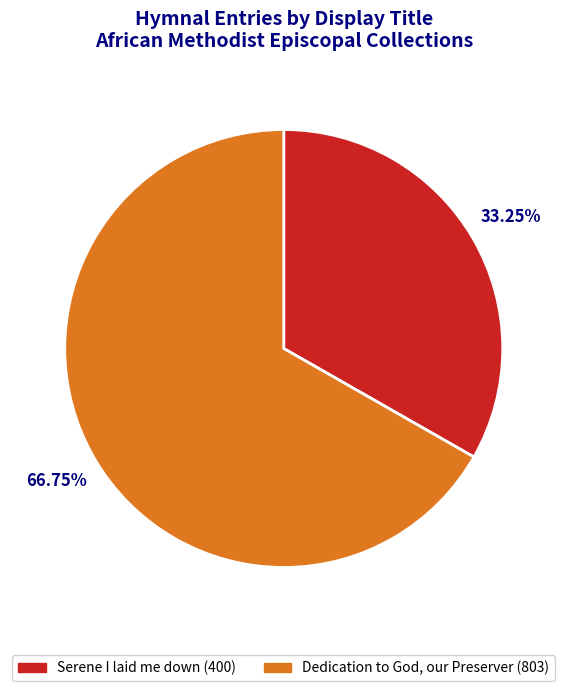

To the nearest percent, what portion does Dedication to God, our Preserver represent?

67%